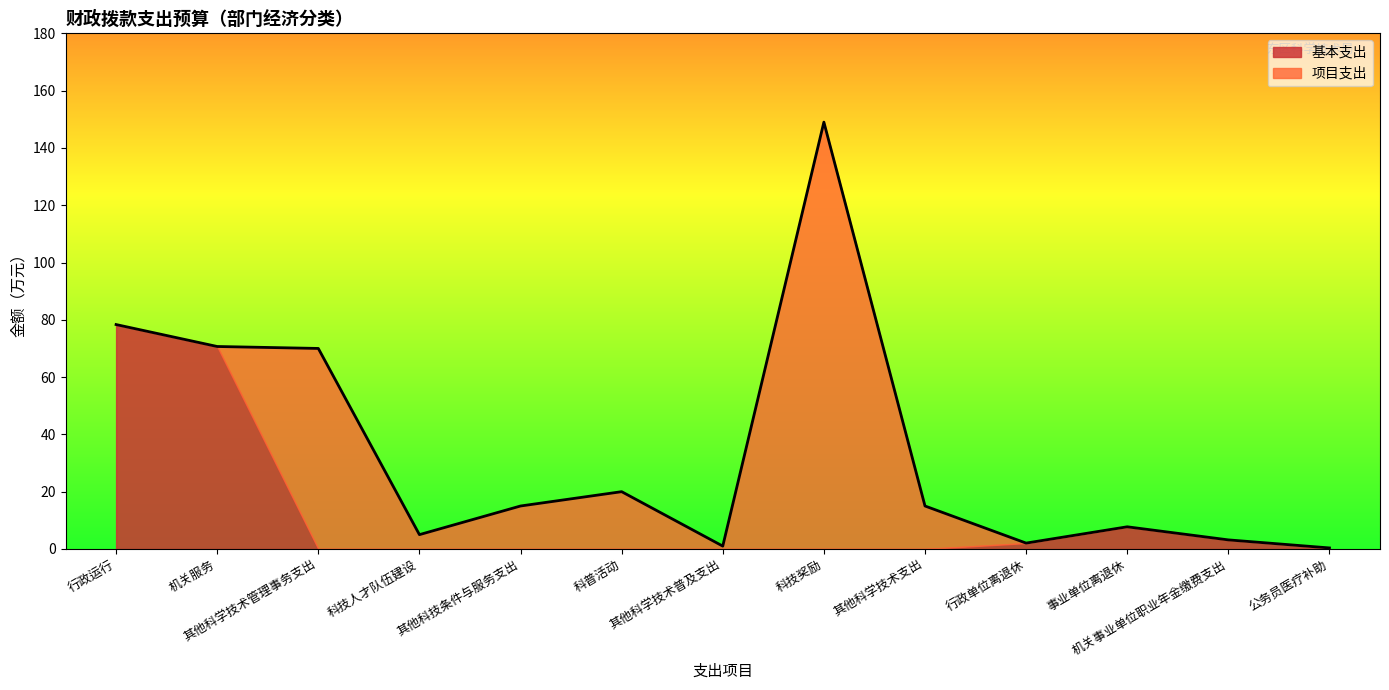

Where does the 项目支出 series first go above 1?

其他科学技术管理事务支出